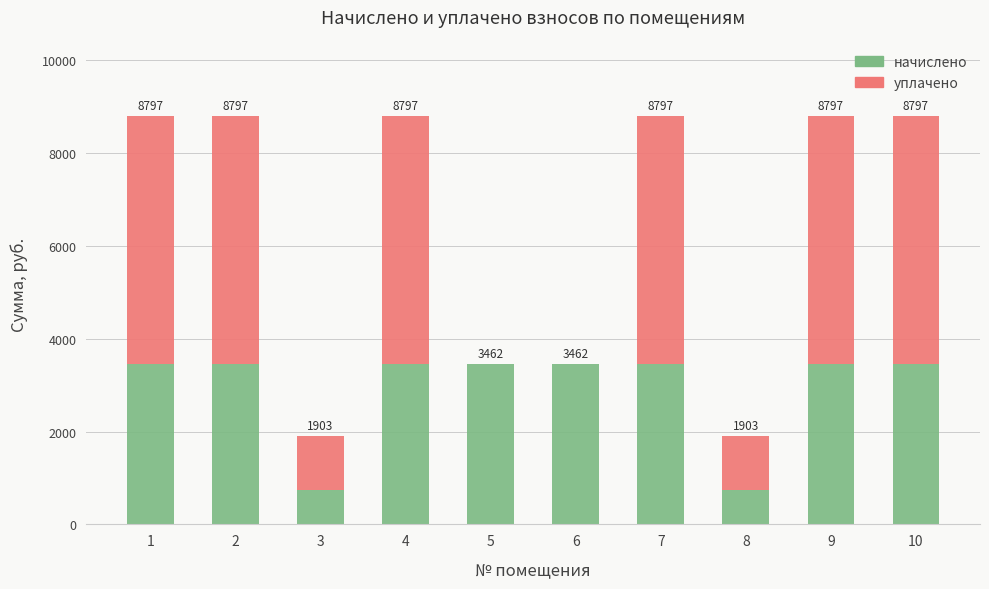

Rank the categories by начислено value from highest to lowest.

1, 2, 4, 5, 6, 7, 9, 10, 3, 8